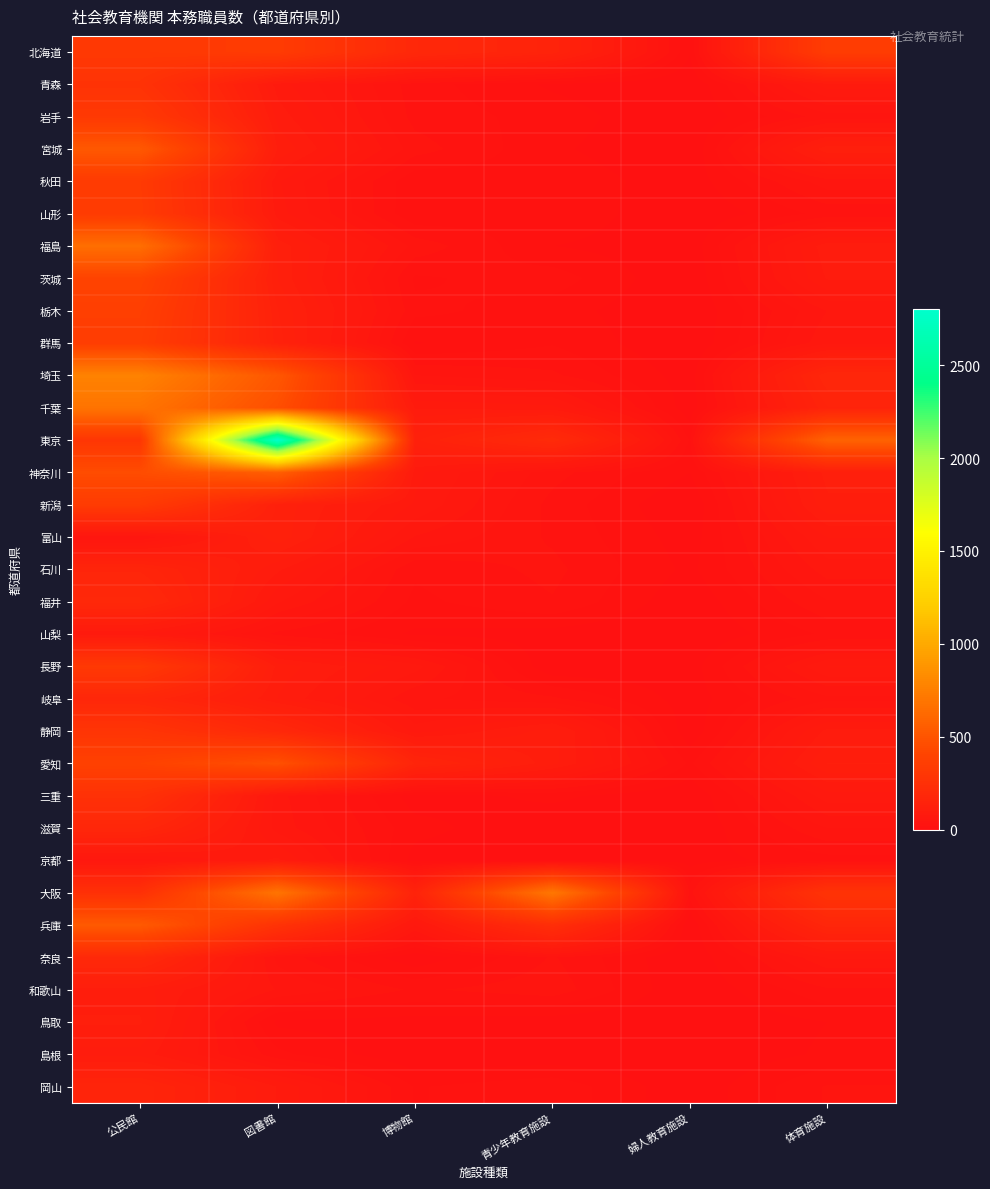

What is the difference between the highest and lowest values at 体育施設?

573